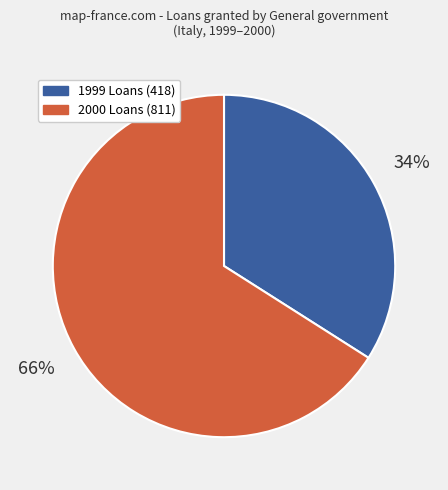

To the nearest percent, what portion does 2000 Loans (811) represent?

66%